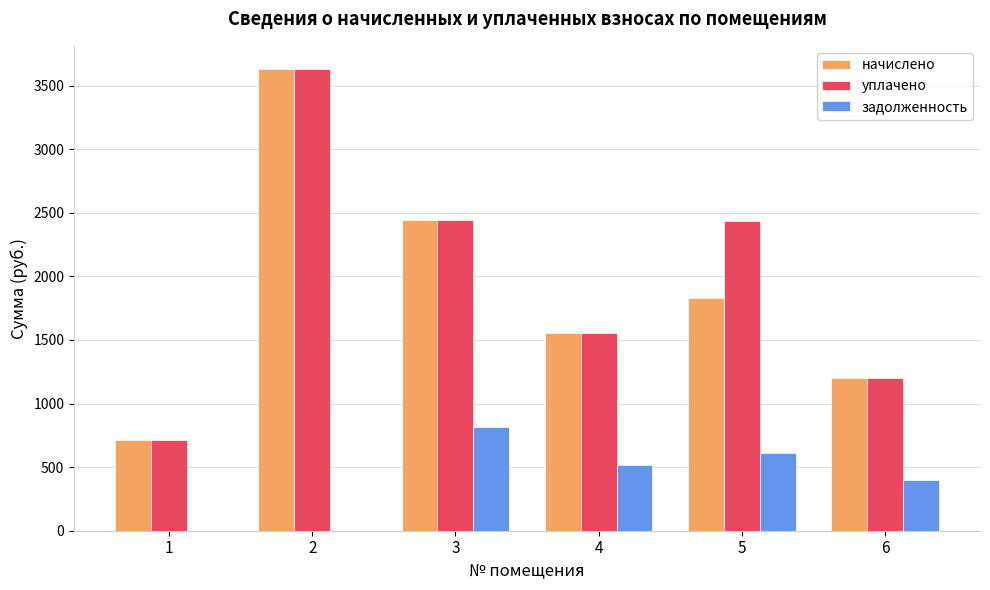

How many values in the начислено series exceed 1828?

3